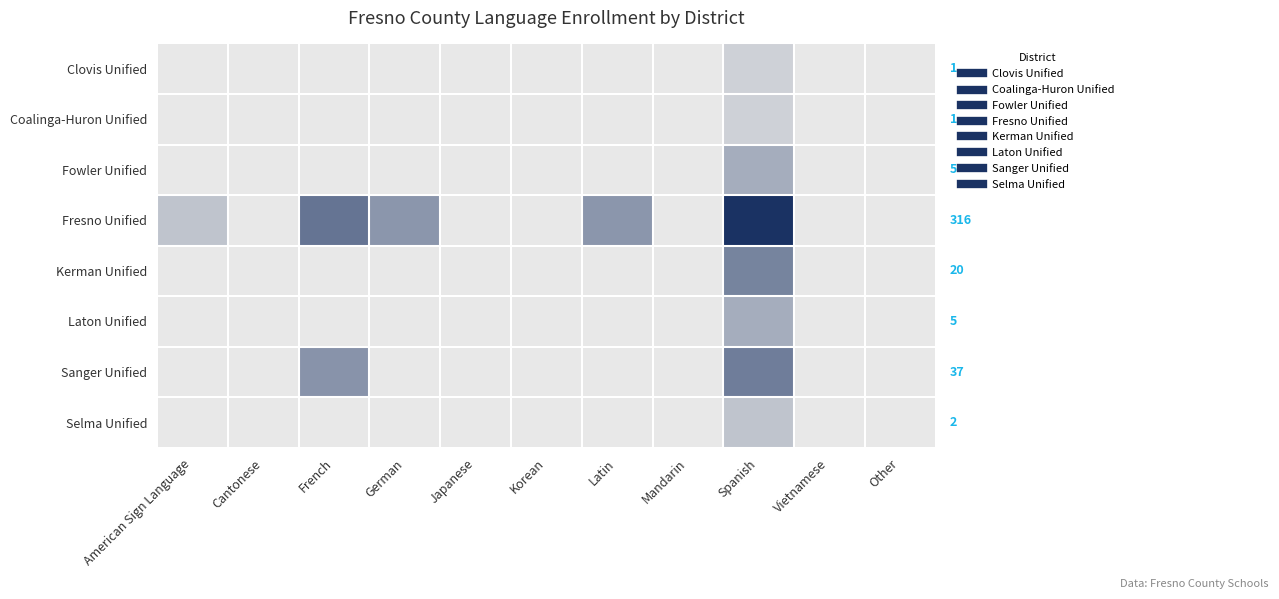

Is the value of Kerman Unified at Other greater than the value of Sanger Unified at American Sign Language?

No